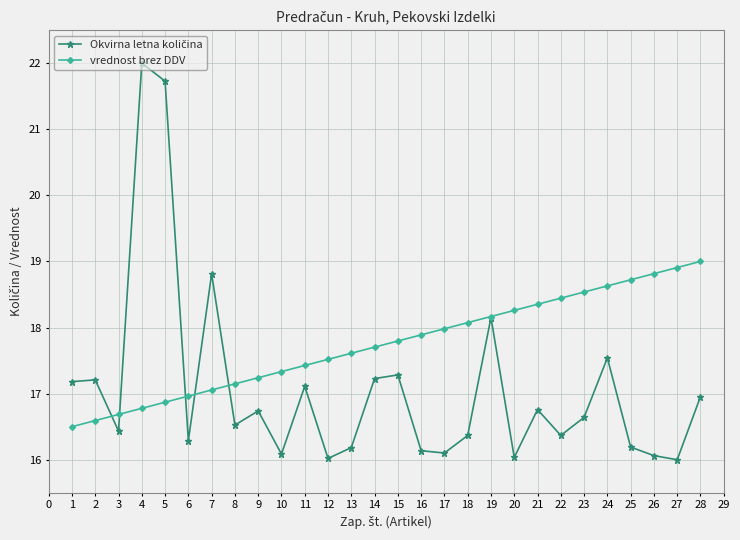

The vrednost brez DDV series shows 22.6 at 5. True or false?

False